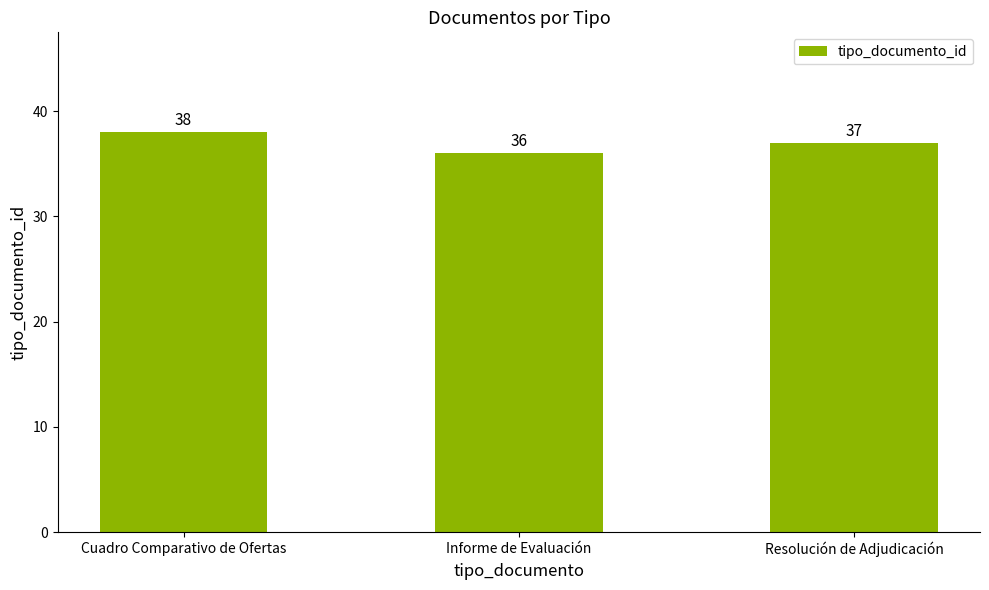

Count the values in the range 36 to 38.

3